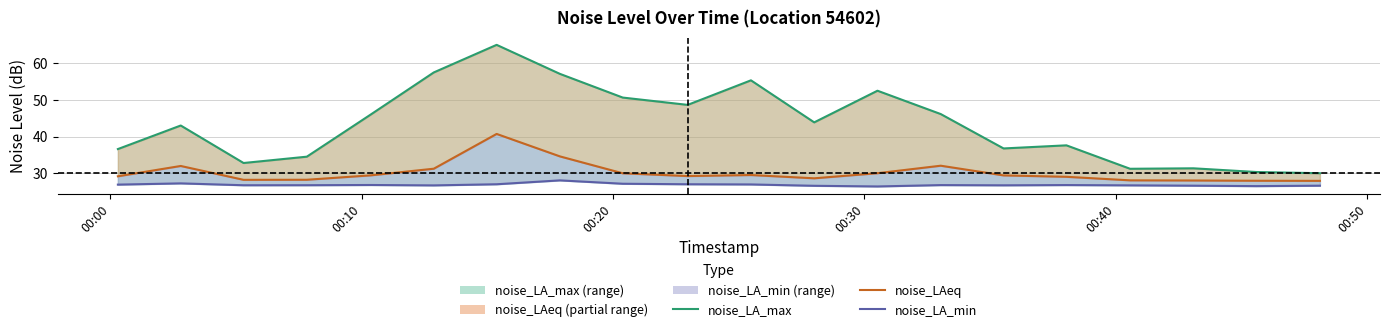

How many values in the noise_LA_max series are below 43?

9